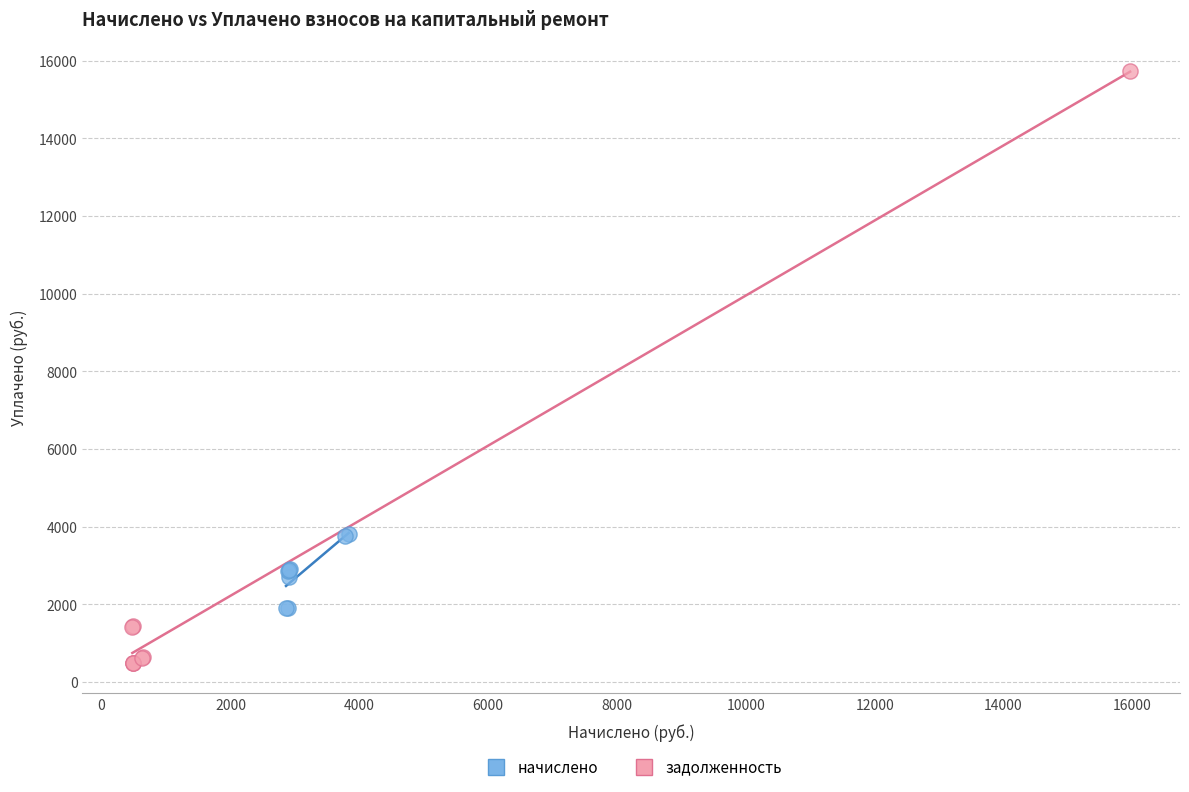

Which series contains the lowest Y value?

задолженность